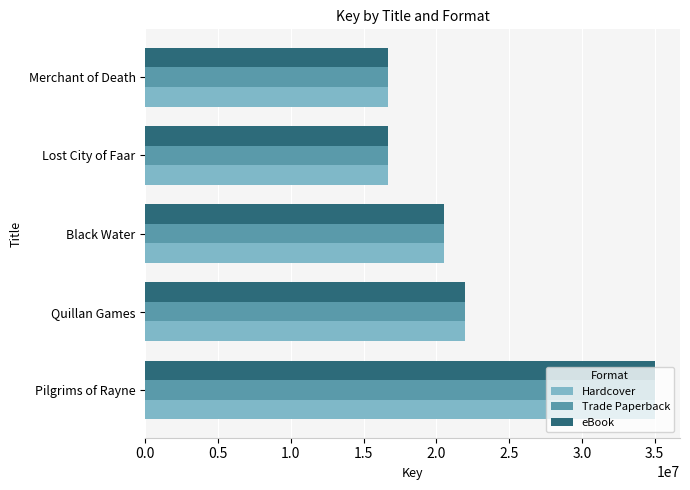

Which category has the highest value across all series?

Pilgrims of Rayne